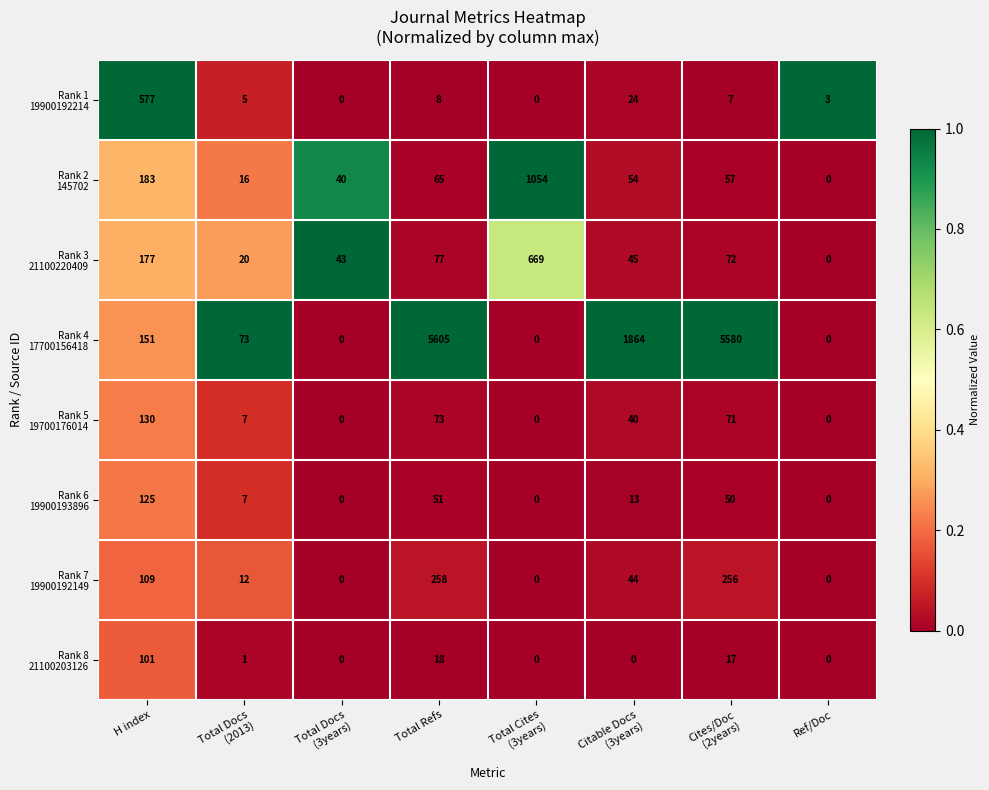

How many distinct data groups are displayed?

8